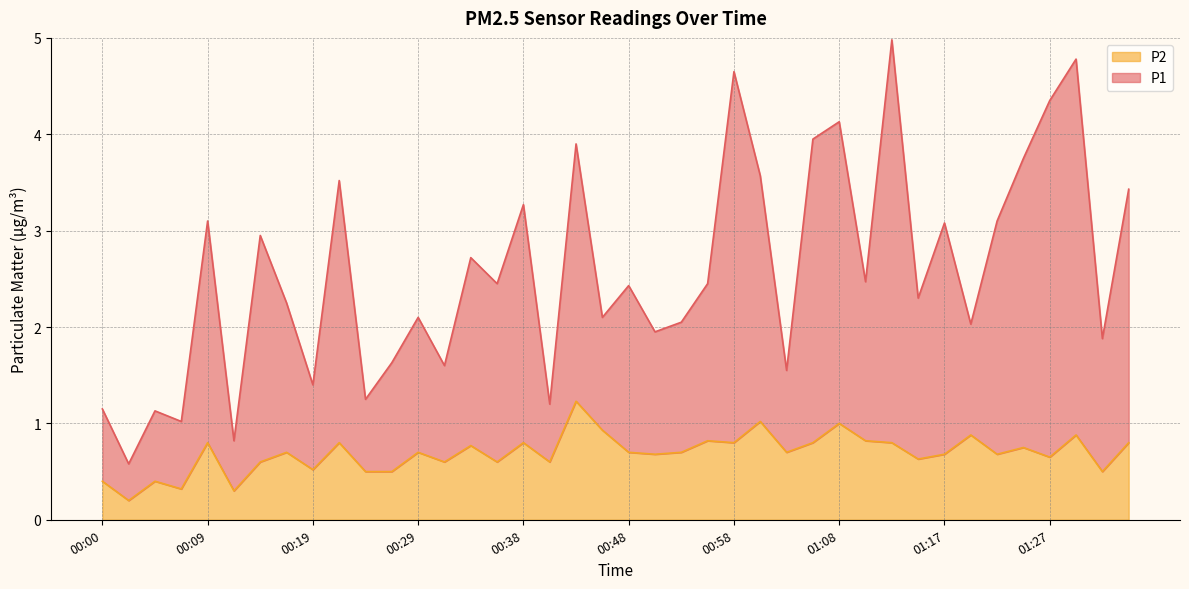

In P2, how many points are higher than both neighbors (excluding endpoints)?

14